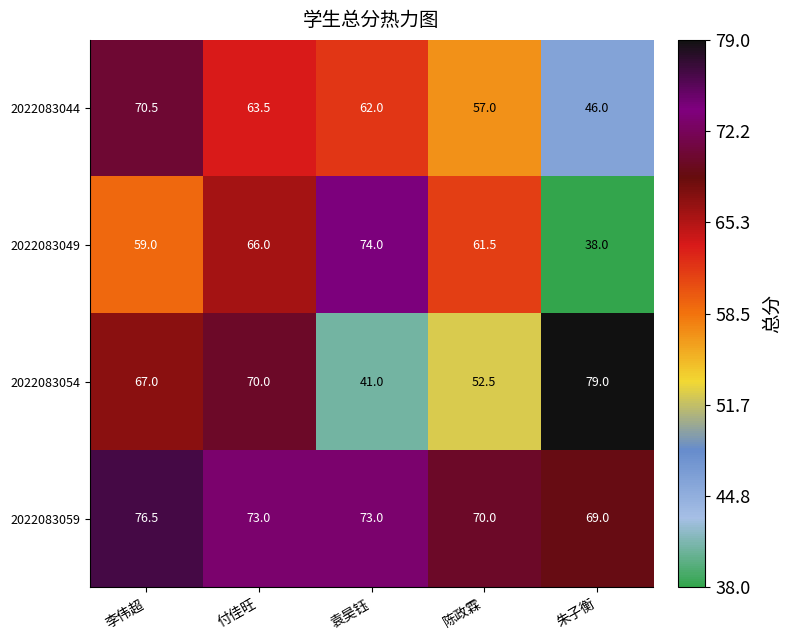

At which label does 2022083049 reach its peak?

袁昊钰